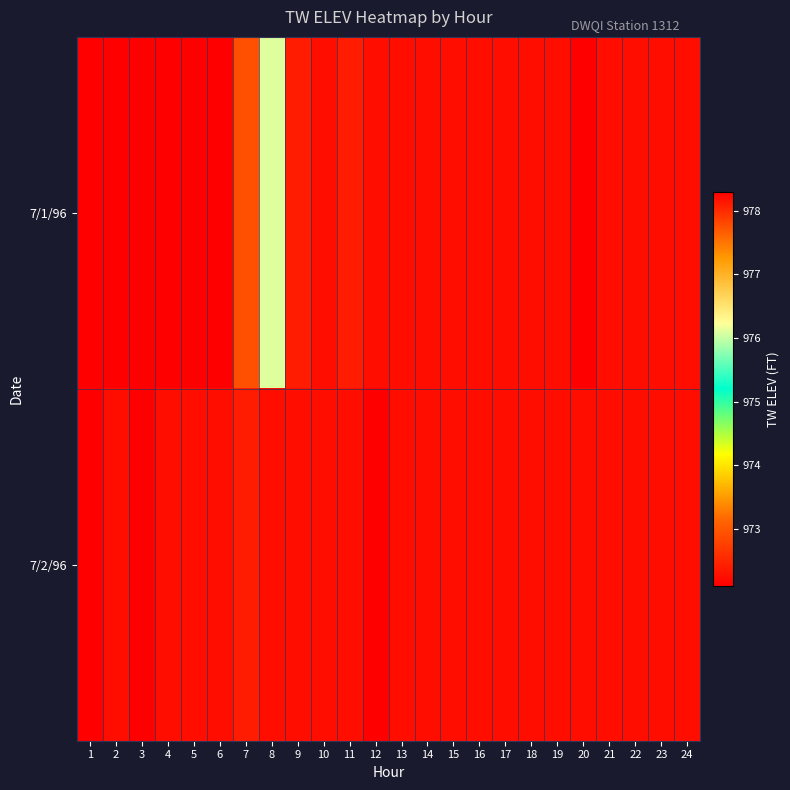

What is the greatest value displayed?

978.3